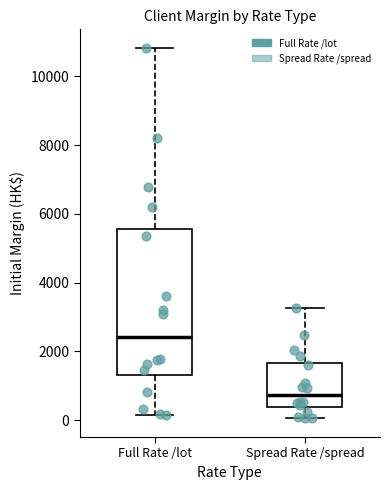

Reading left to right, transcribe this box plot: for each box, give where its median line is, the range the box spans, and where its two whiskers end, as read against the y-axis. The values are not printed on the chart, so give them approximately, as read against the axis.

Full Rate /lot: median 2400, box 1400 to 5600, whiskers 200 to 10800
Spread Rate /spread: median 800, box 400 to 1600, whiskers 0 to 3200